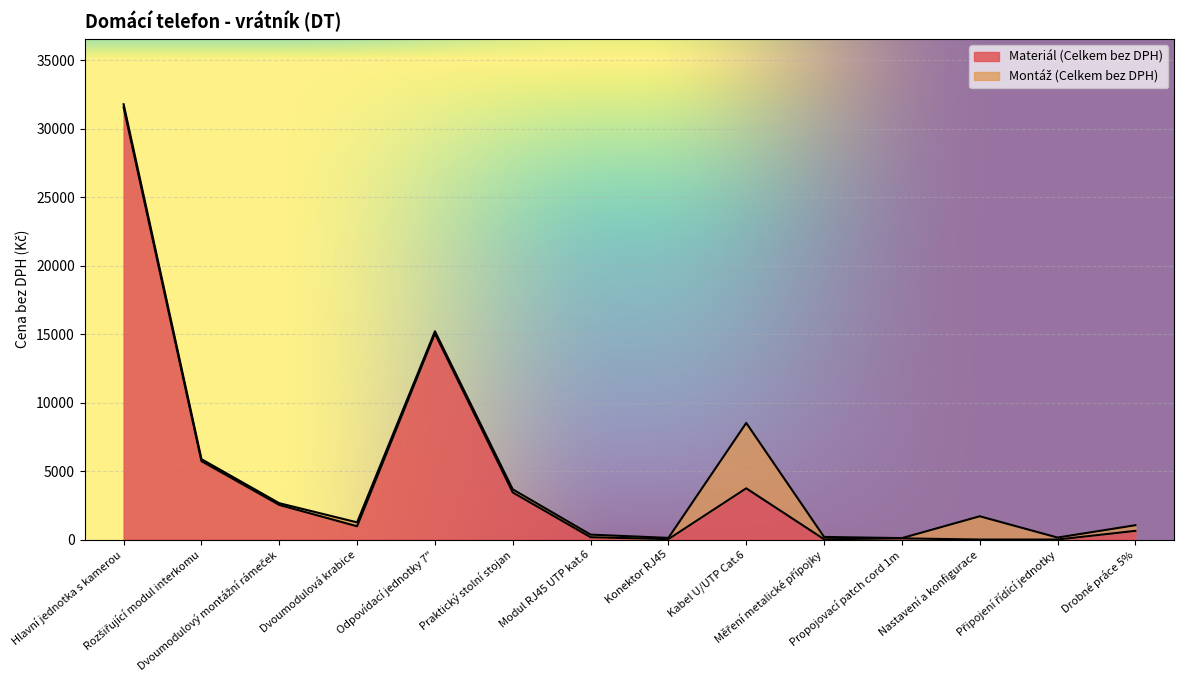

What is the label of the 1st point from the left?

Hlavní jednotka s kamerou